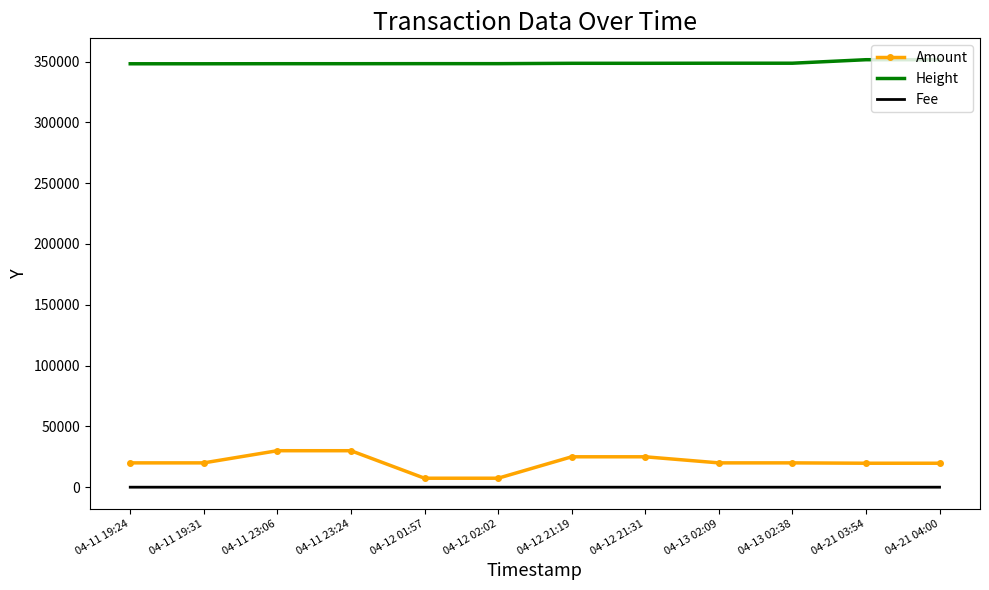

Rank the series by their maximum value, from lowest to highest.

Fee, Amount, Height